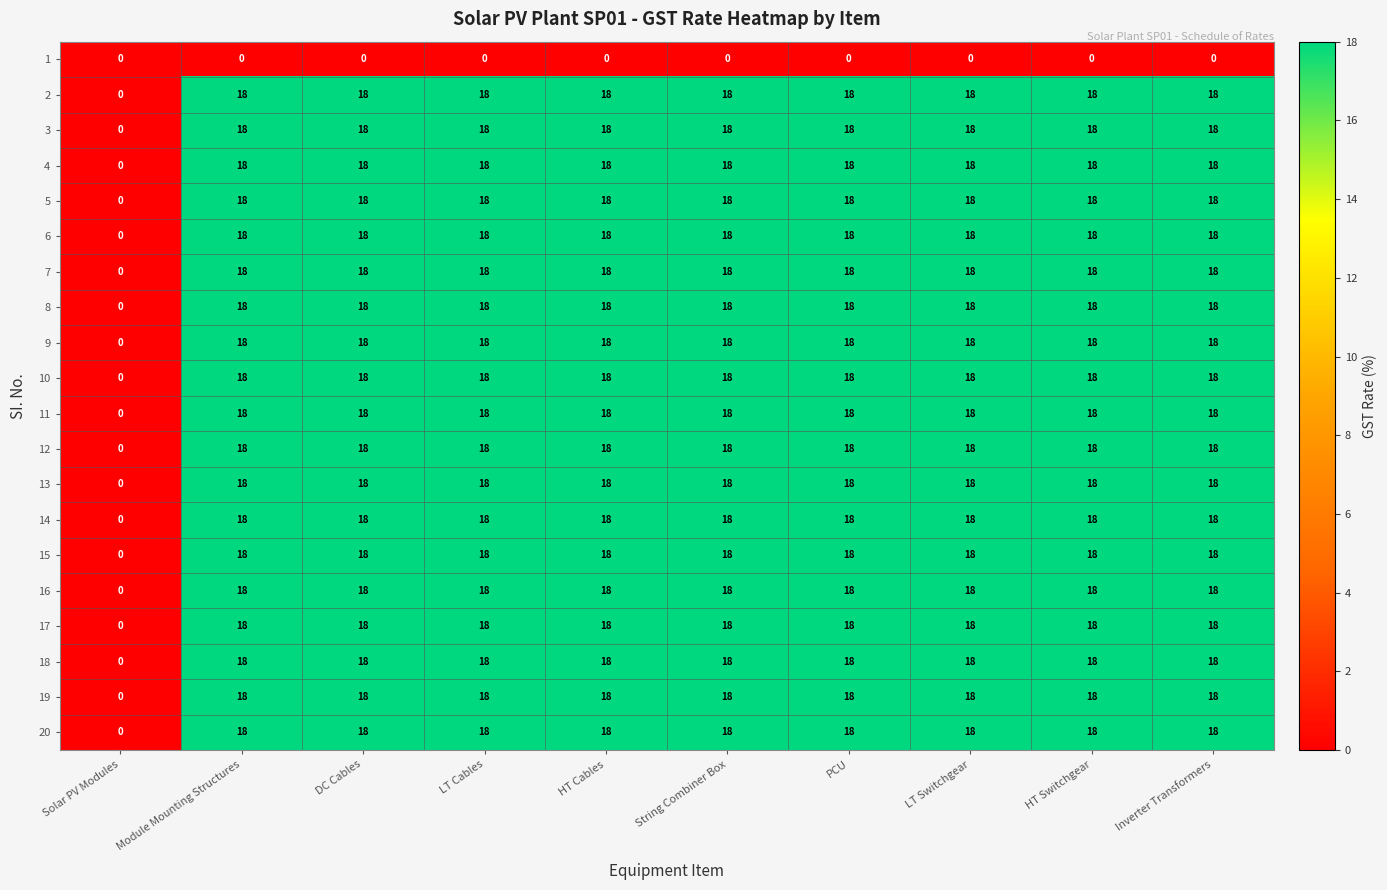

What is the maximum value shown in the chart?

18